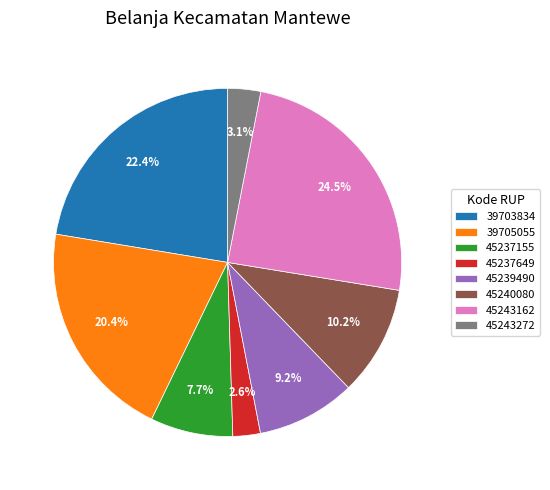

Count the number of slices in the pie.

8